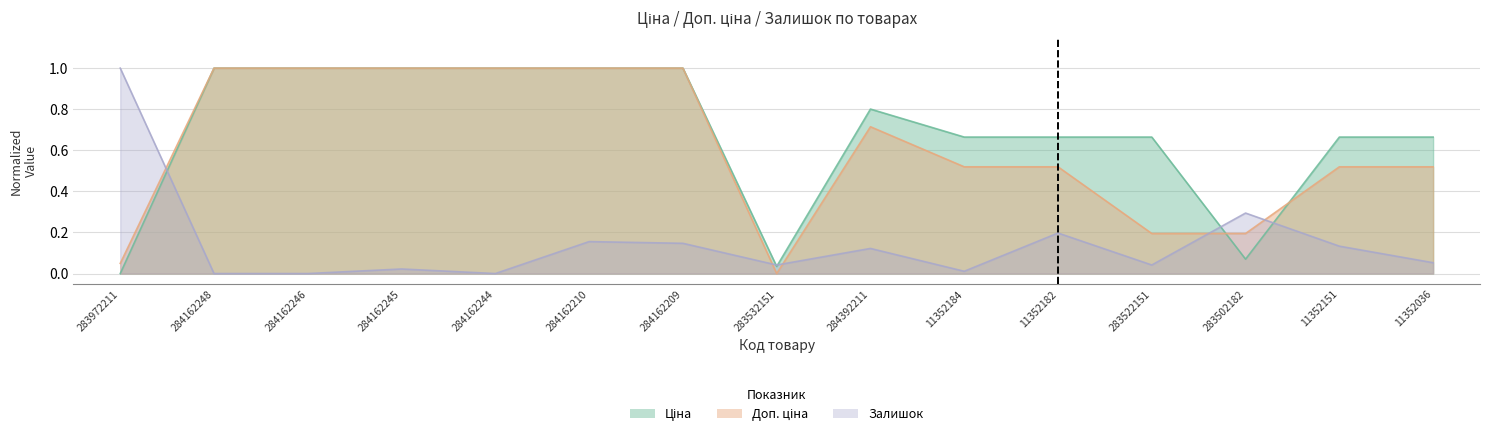

How many data points in Залишок are above 0?

12